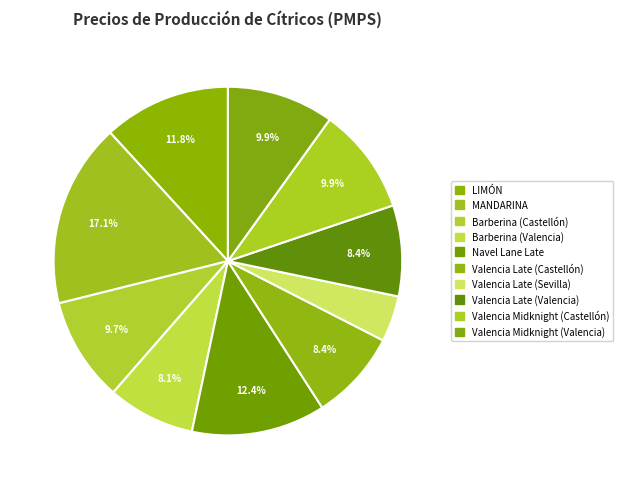

To the nearest percent, what percentage of the pie is Valencia Late (Valencia)?

8%